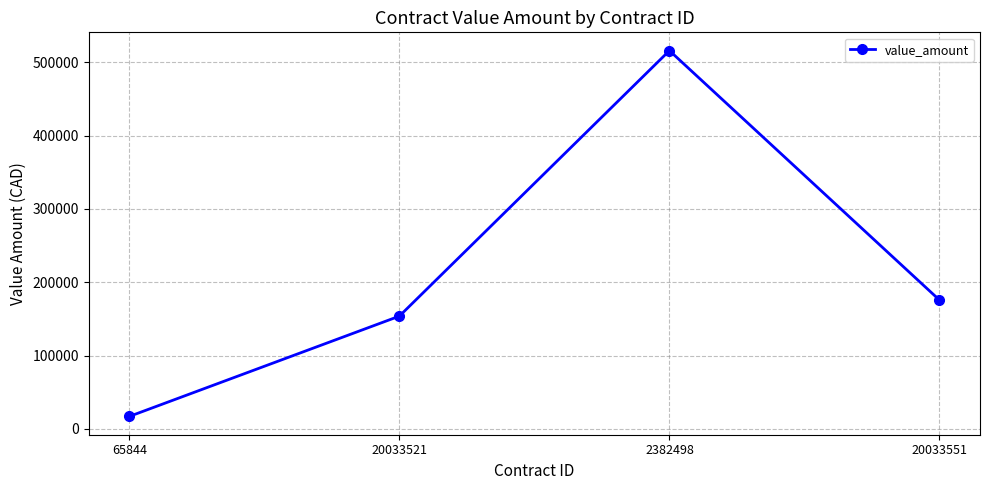

What is the value of the 1st point from the left?

16900.0